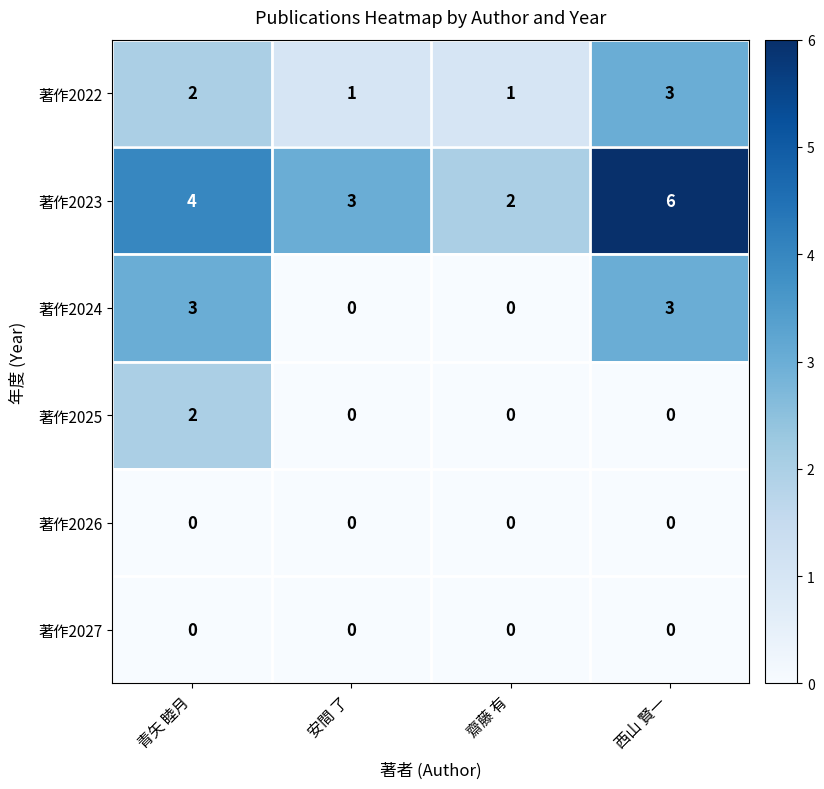

Which series has the largest total across all categories?

著作2023